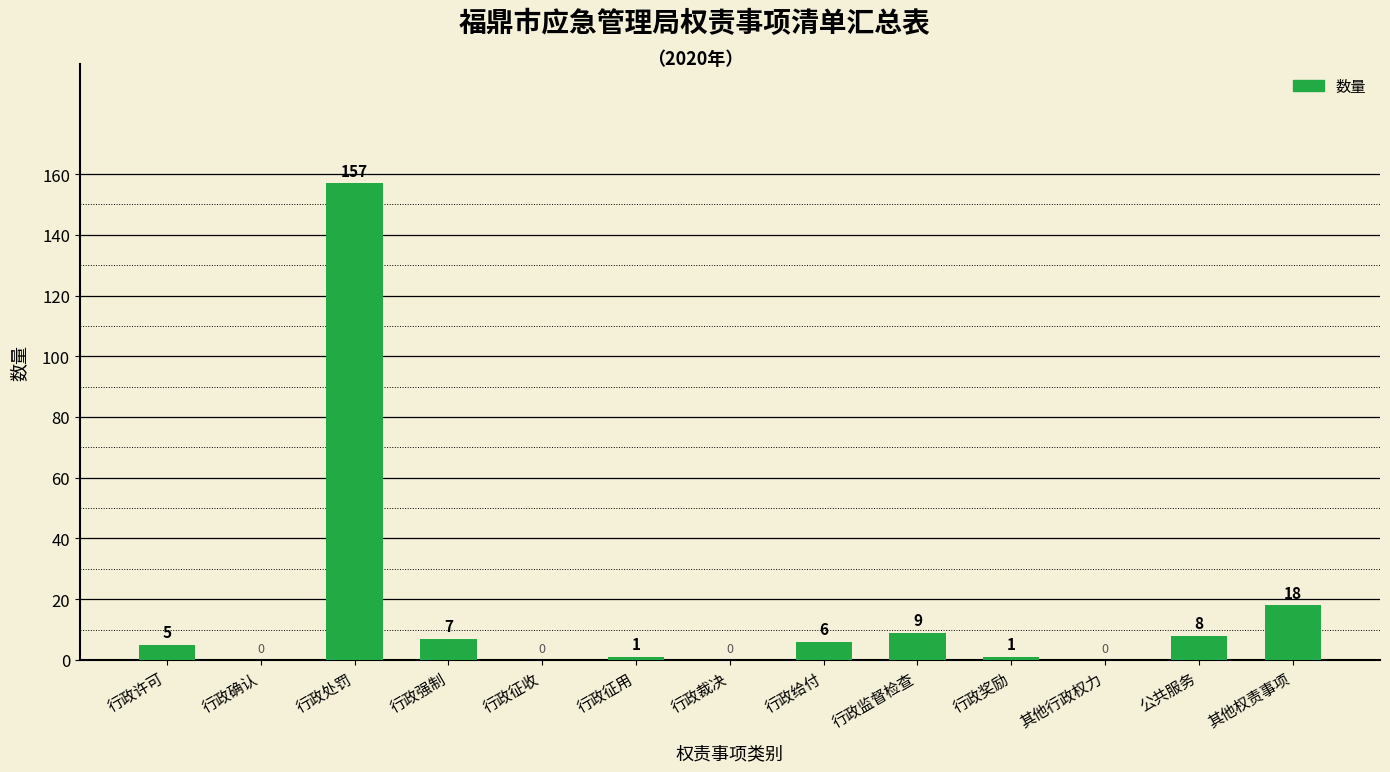

Does the chart contain stacked bars?

No